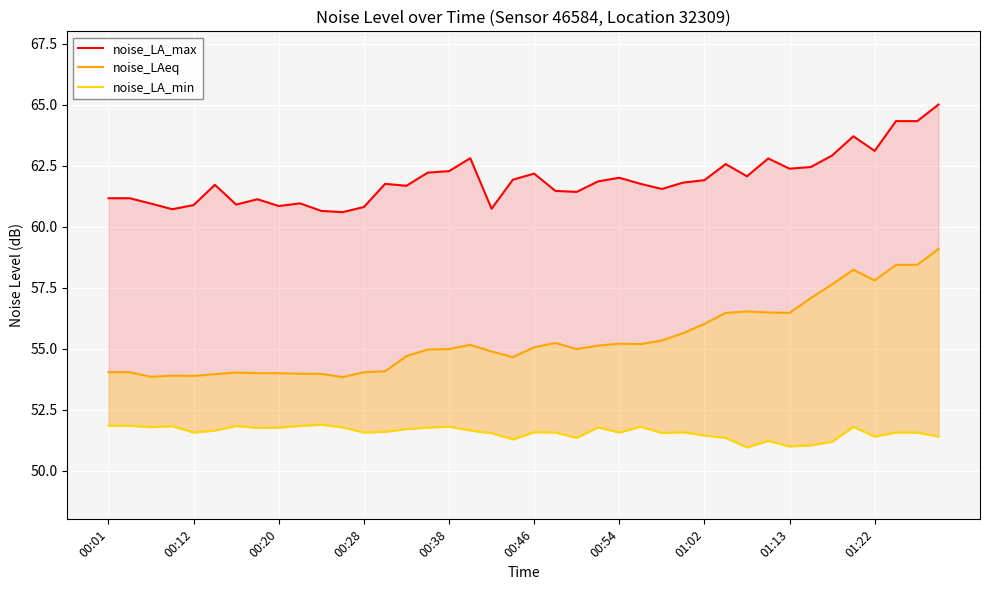

Reading right to left, what are all the values shown in this chart?

noise_LA_max: 65.0	64.3	64.3	63.1	63.7	62.9	62.4	62.4	62.8	62.1	62.6	61.9	61.8	61.5	61.8	62.0	61.9	61.4	61.5	62.2	61.9	60.7	62.8	62.3	62.2	61.7	61.8	60.8	60.6	60.6	61.0	60.8	61.1	60.9	61.7	60.9	60.7	60.9	61.2	61.2
noise_LAeq: 59.1	58.4	58.4	57.8	58.2	57.6	57.1	56.5	56.5	56.5	56.5	56.0	55.6	55.3	55.2	55.2	55.1	55.0	55.2	55.0	54.6	54.9	55.1	55.0	55.0	54.7	54.1	54.0	53.8	54.0	54.0	54.0	54.0	54.0	54.0	53.9	53.9	53.8	54.0	54.0
noise_LA_min: 51.4	51.6	51.6	51.4	51.8	51.2	51.0	51.0	51.2	51.0	51.3	51.4	51.6	51.5	51.8	51.6	51.8	51.3	51.6	51.6	51.3	51.5	51.6	51.8	51.8	51.7	51.6	51.6	51.8	51.9	51.8	51.8	51.8	51.8	51.6	51.6	51.8	51.8	51.8	51.8